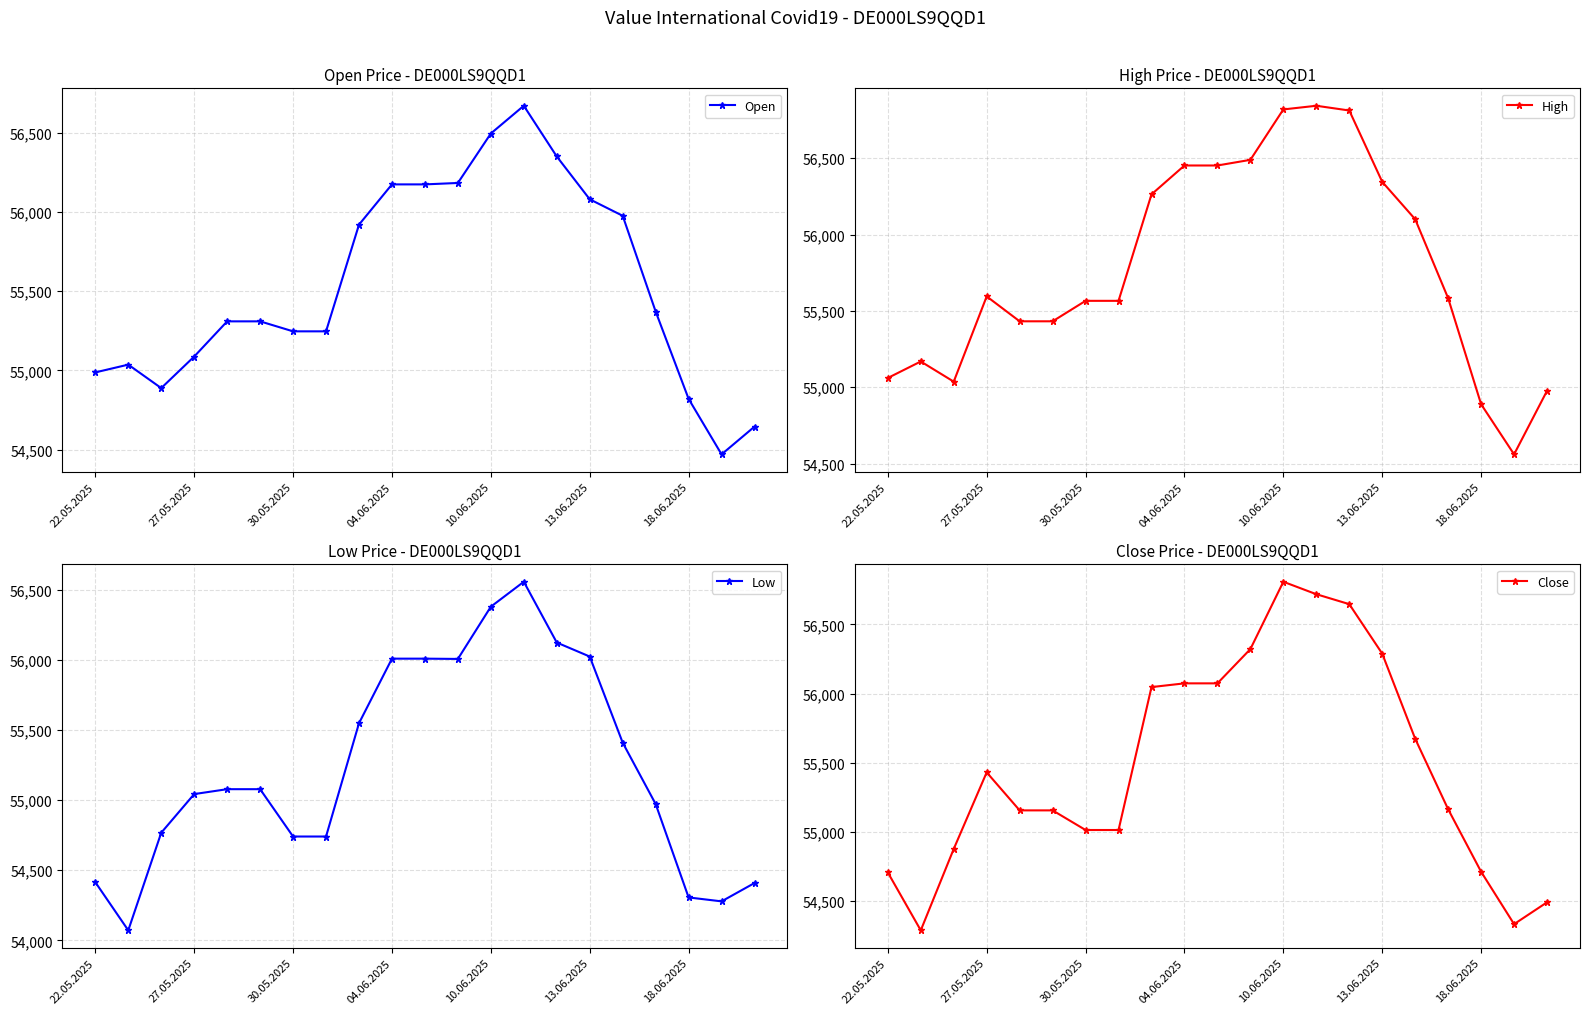

The value of Close at 7 is 55013. True or false?

True